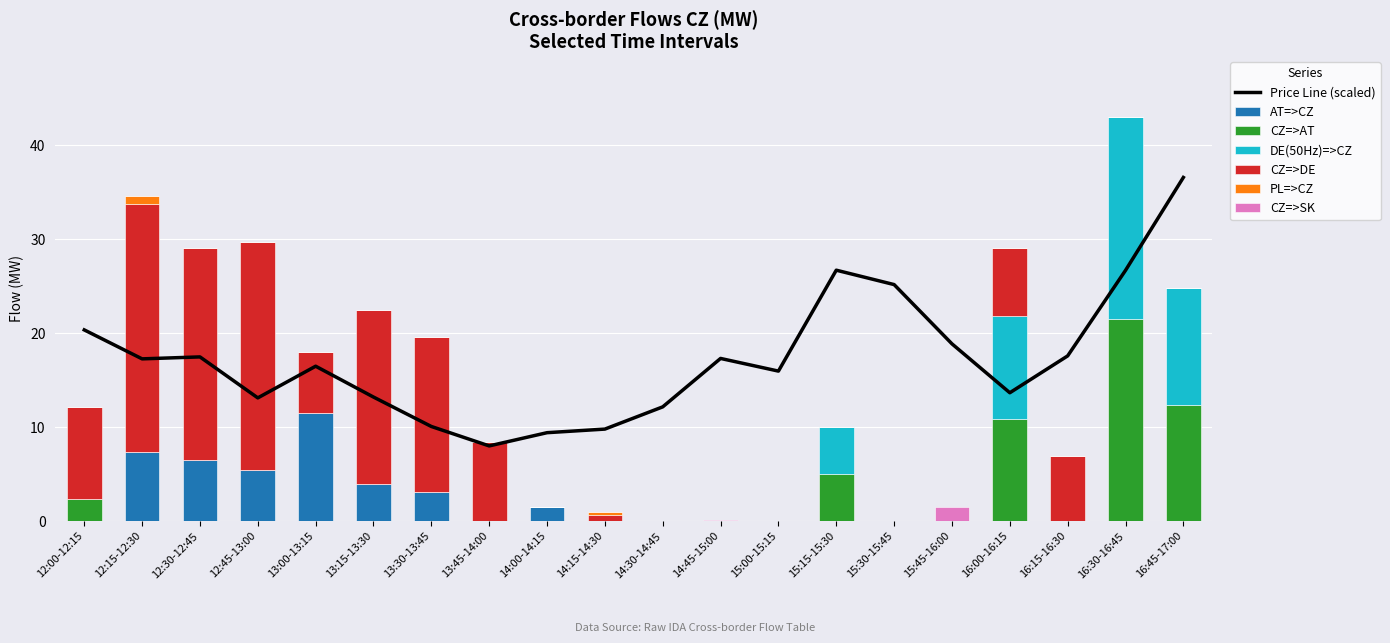

Does the chart contain any negative values?

No